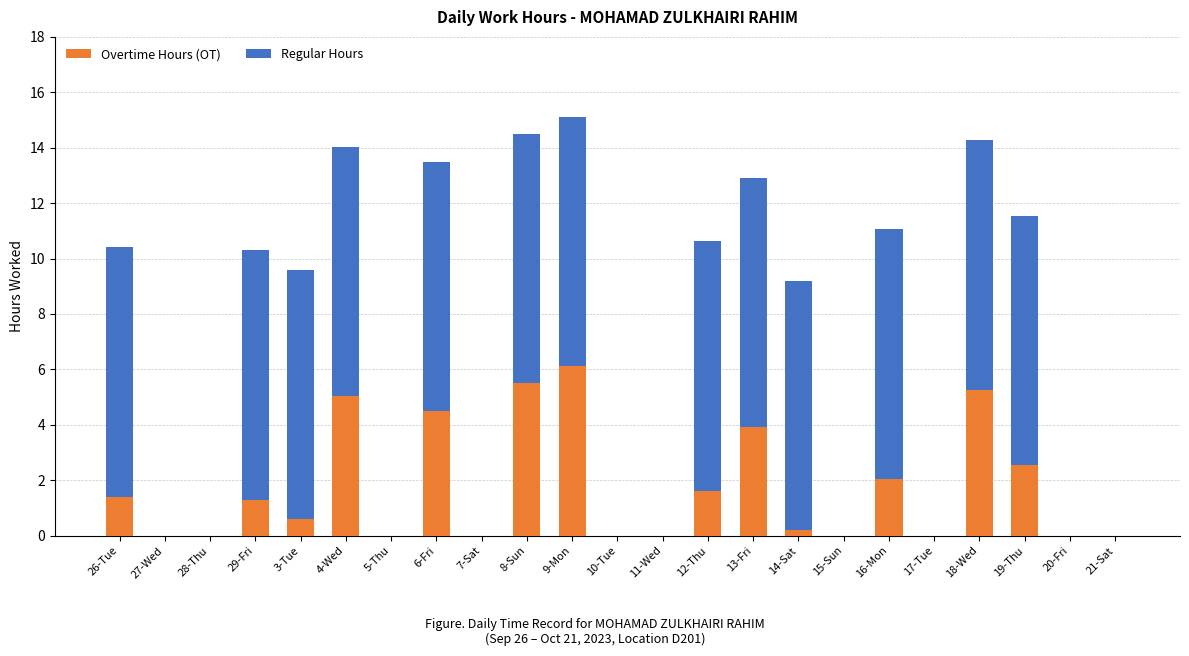

Are the bars grouped side by side (vs. stacked)?

No